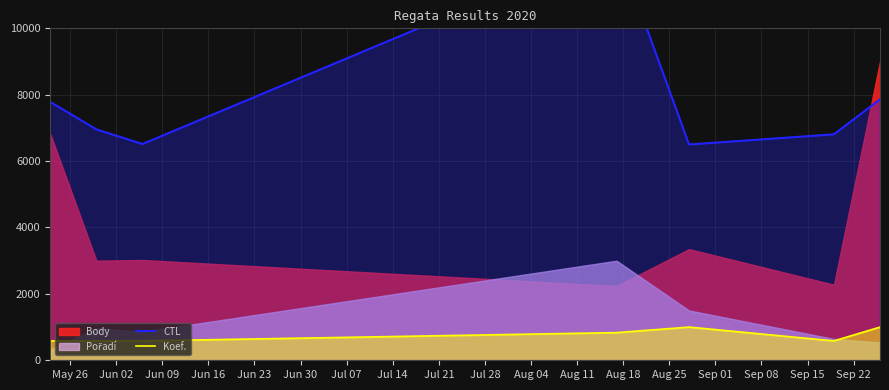

Which series changed the most between Jun 09 and Jun 30?

CTL